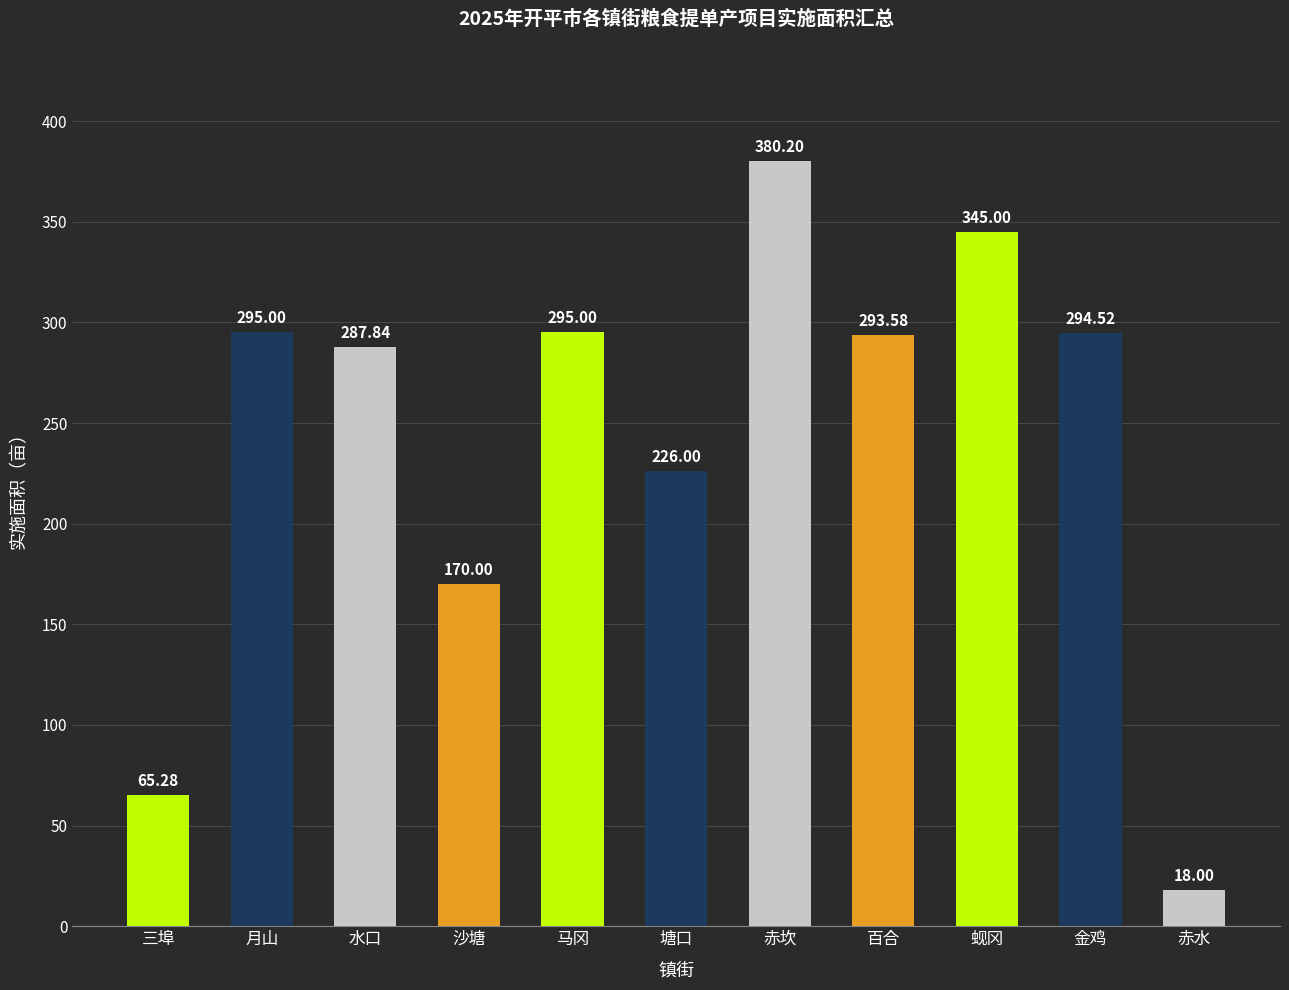

Reading right to left, what are all the values shown in this chart?

18.0	294.5	345.0	293.6	380.2	226.0	295.0	170.0	287.8	295.0	65.3